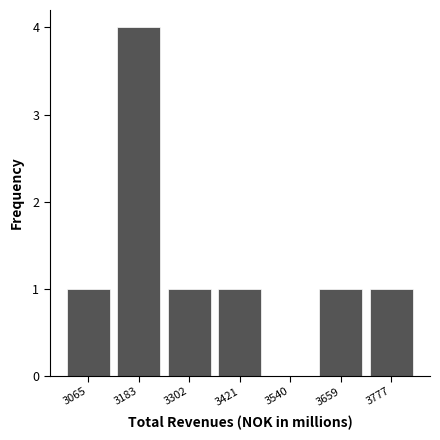

Reading left to right, list every bar in this chart as the range it spans on the x-axis followed by its height. Neither the bar edges nor the heights are printed on the chart, so give them approximately, as read against the axes.

3000 to 3120: 1
3120 to 3240: 4
3240 to 3360: 1
3360 to 3480: 1
3480 to 3600: 0
3600 to 3720: 1
3720 to 3840: 1